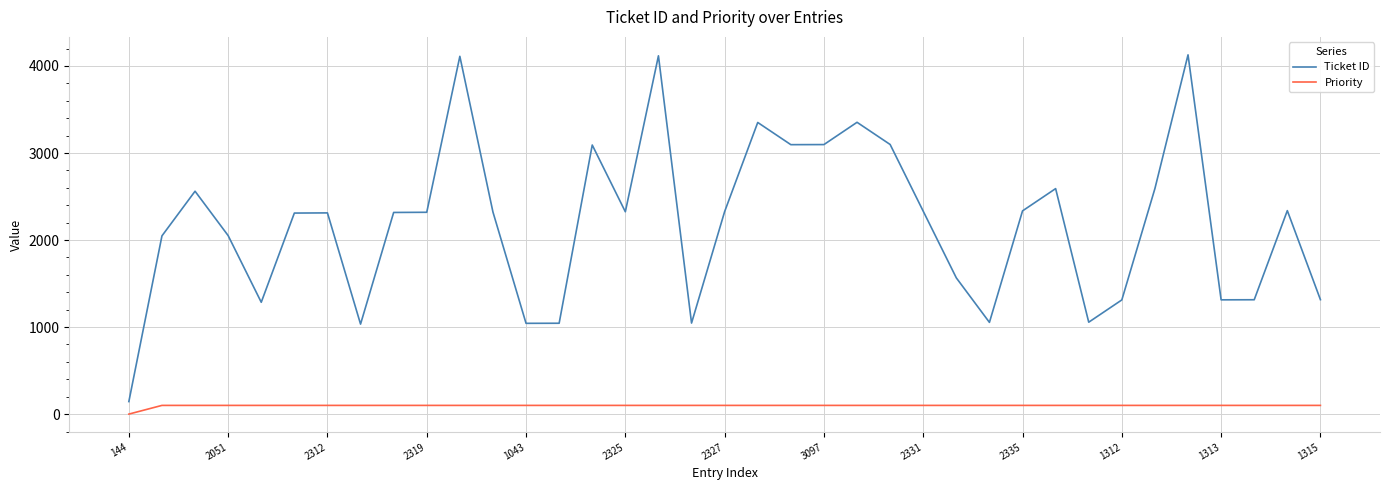

True or false: Ticket ID and Priority intersect in this chart.

False